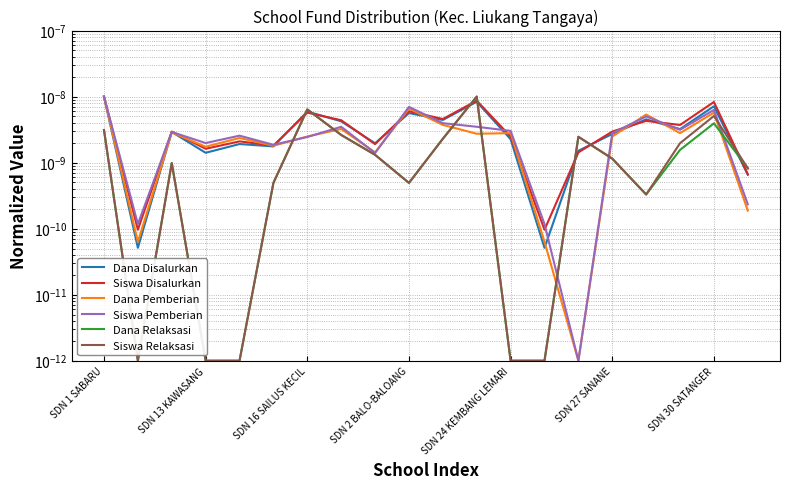

Is it true that Dana Relaksasi equals 0.0 at SDN 16 SAILUS KECIL?

False